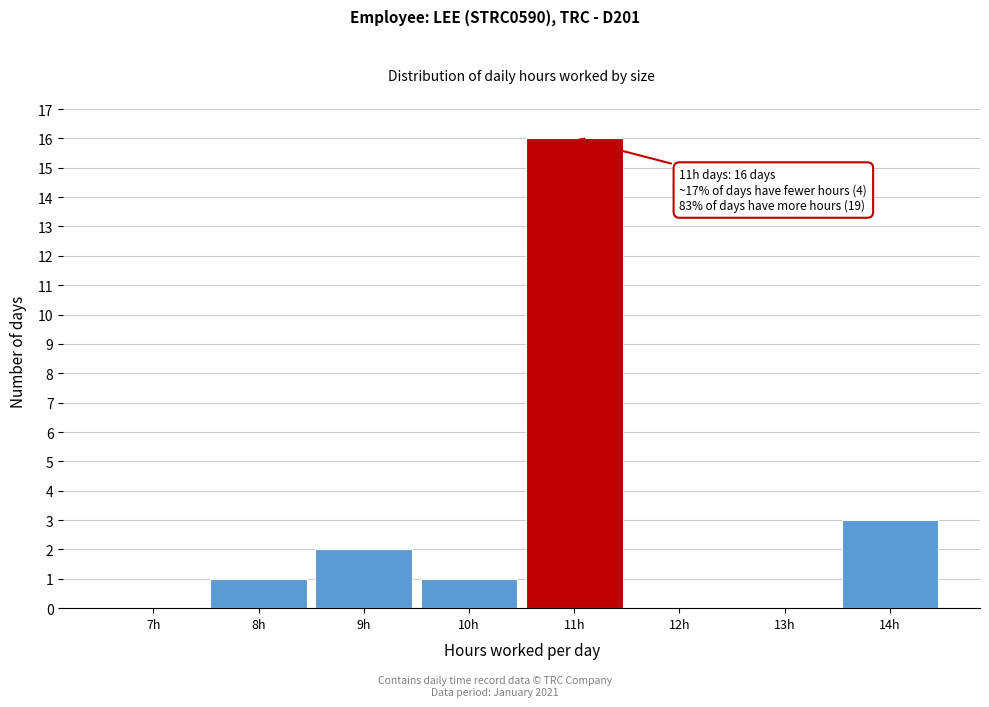

Reading left to right, extract all data points from this chart.

7h=0	8h=1	9h=2	10h=1	11h=16	12h=0	13h=0	14h=3